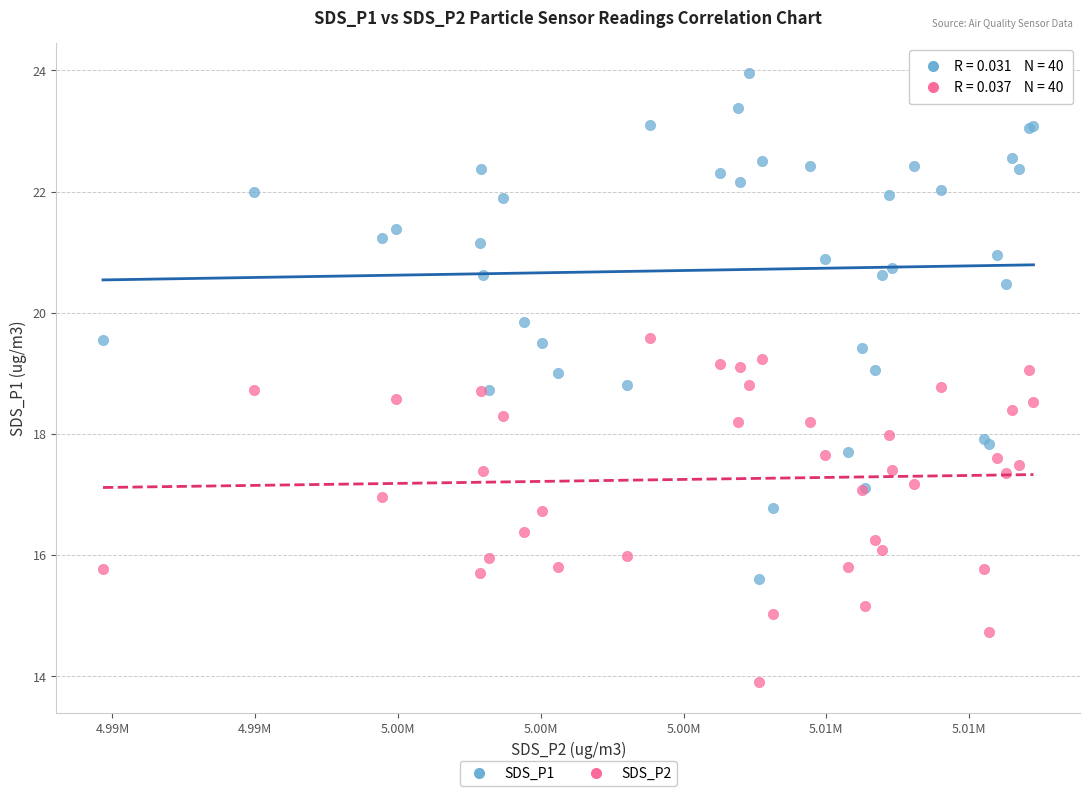

What are all the series names shown in the legend?

SDS_P1, SDS_P2